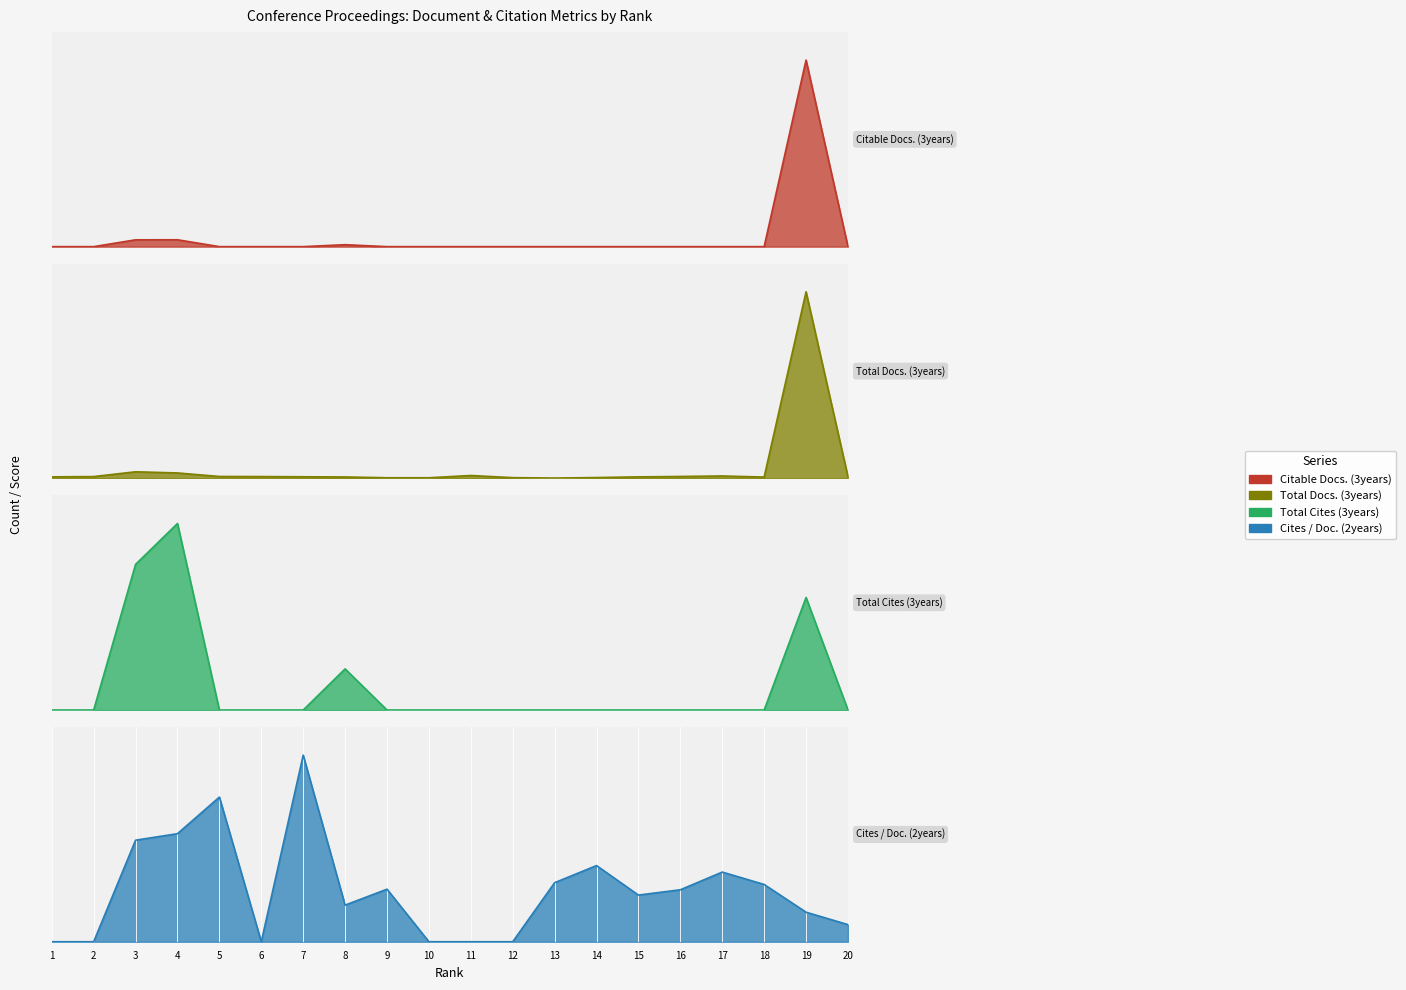

How many categories are shown in the chart?

20